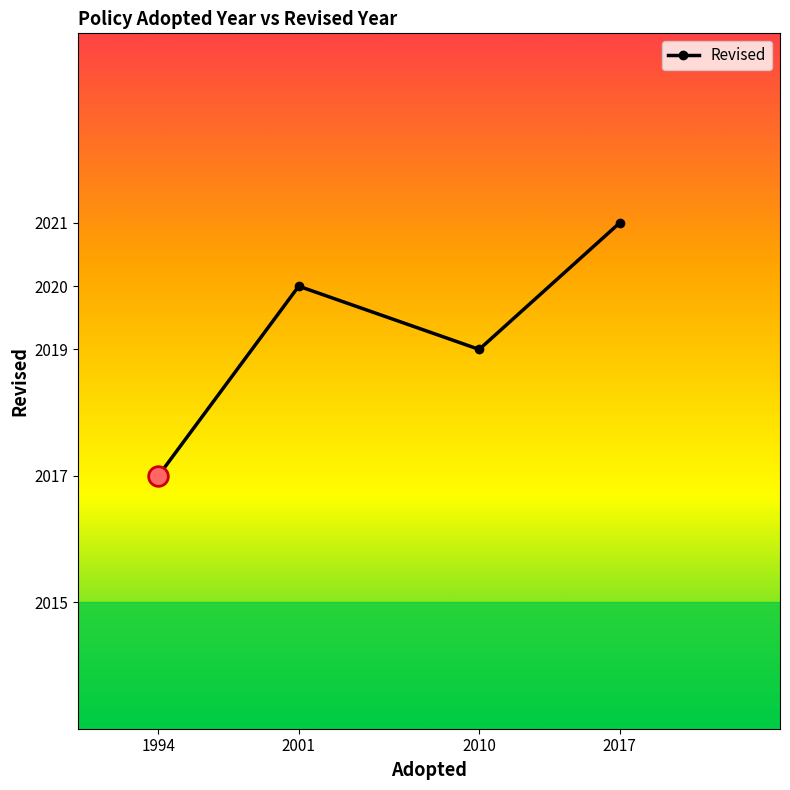

Between 2017 and 2010, which is larger?

2017